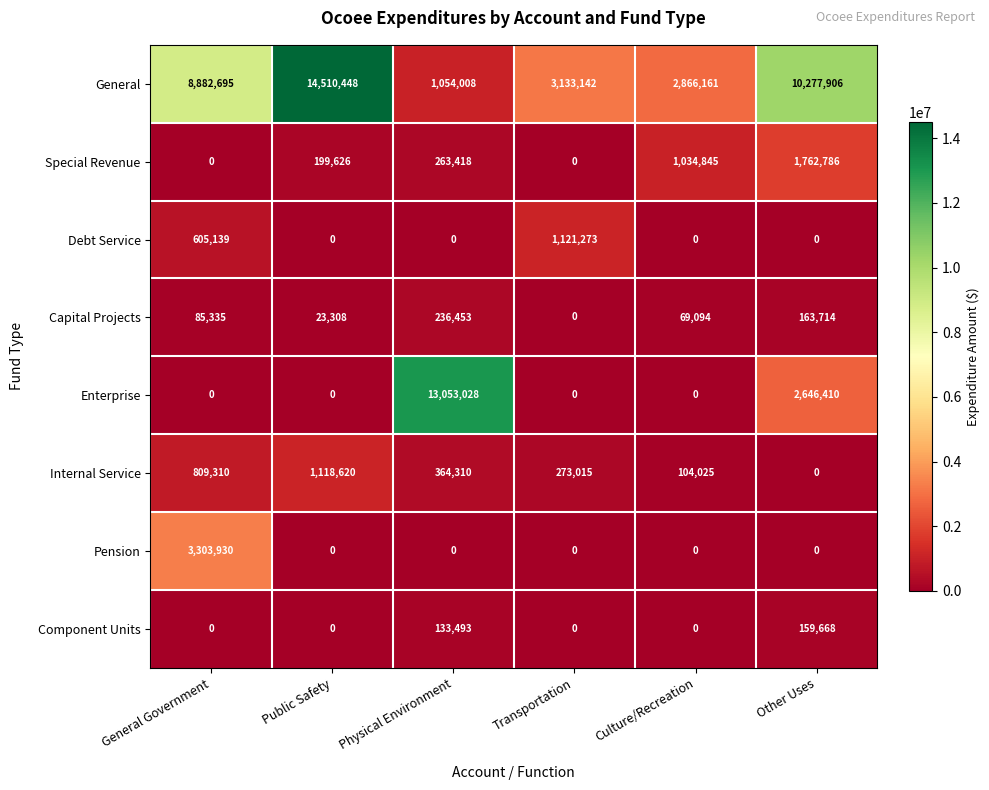

What is the difference between the second highest and second lowest values in the Debt Service series?

605139